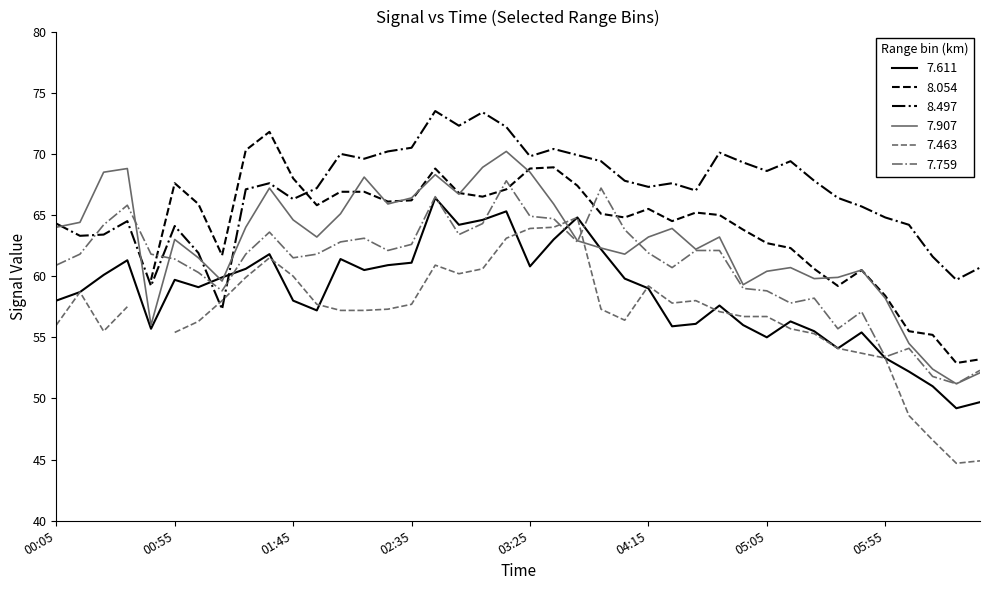

What is the label of the 26th point from the right?

1992/11/11 02:25